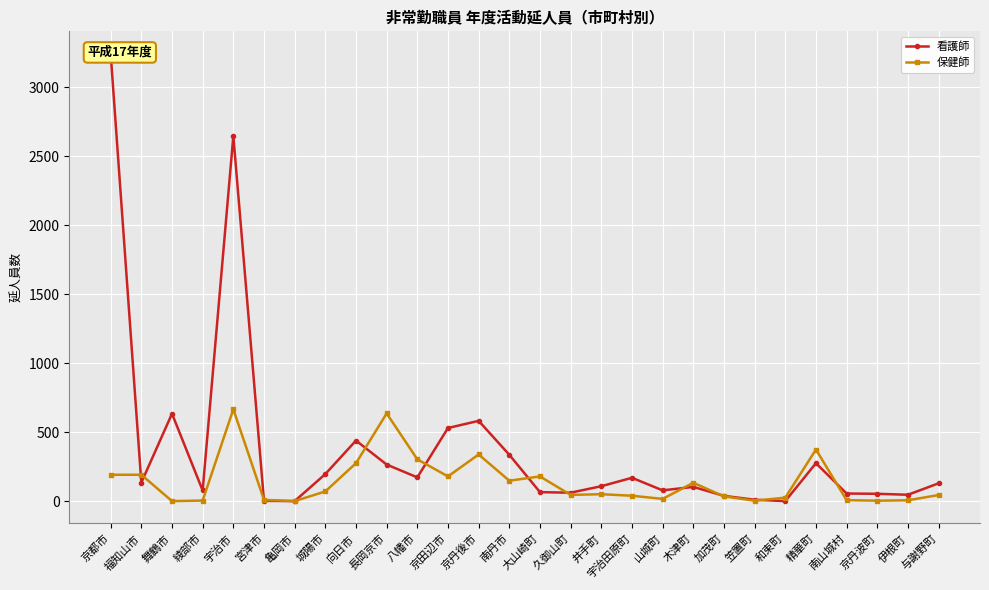

The 保健師 series shows 275 at 向日市. True or false?

True